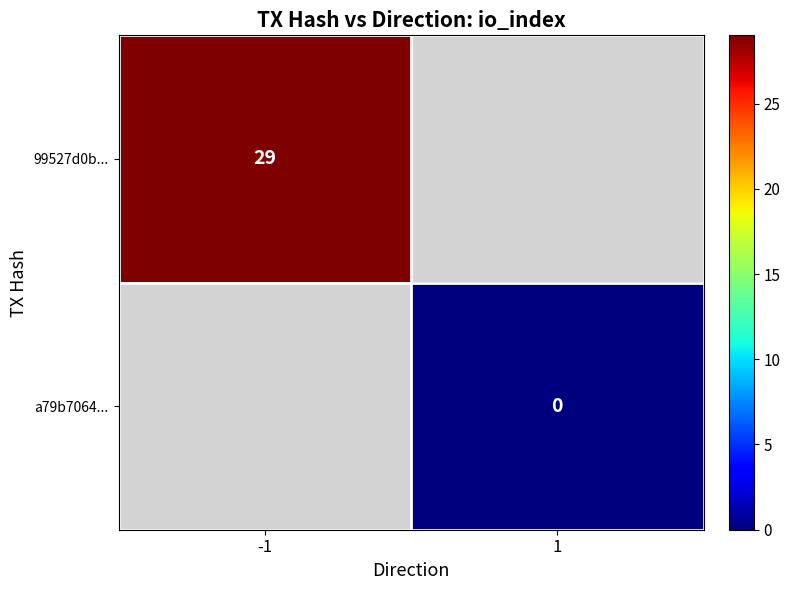

True or false: 99527d0b... has a value of 10 at -1.

False